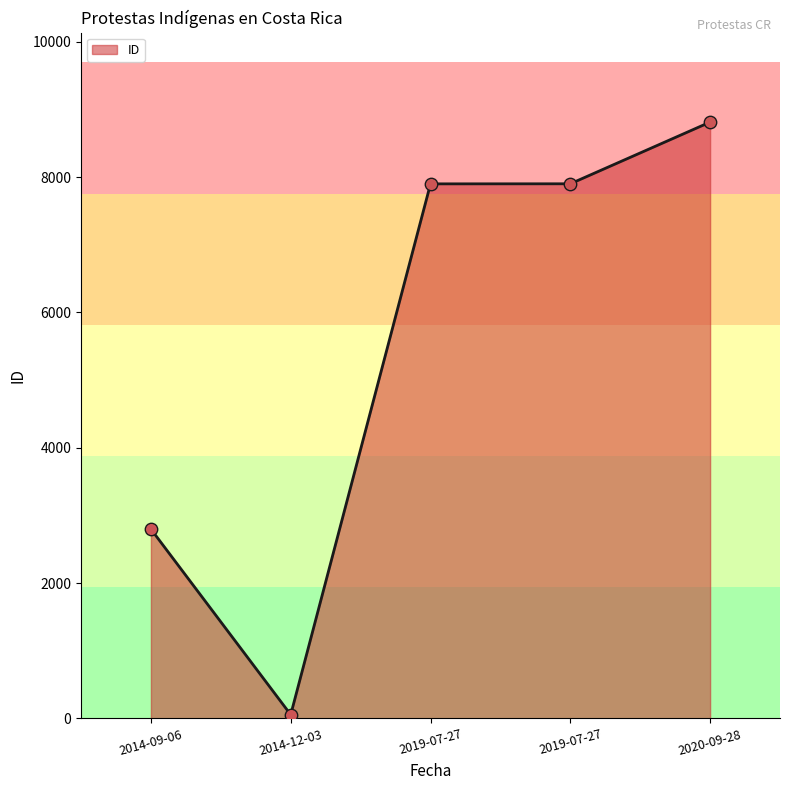

Count the number of data series in this chart.

1